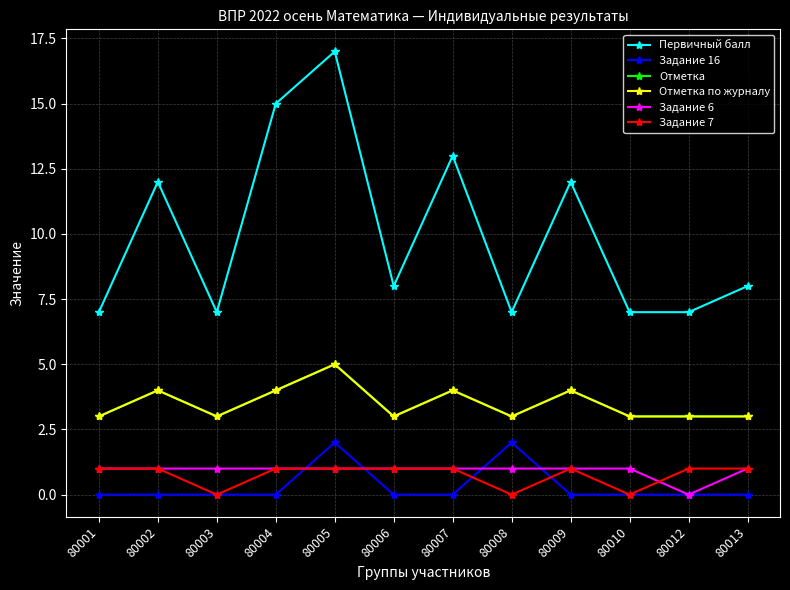

Does the chart display data point markers on the line(s)?

Yes